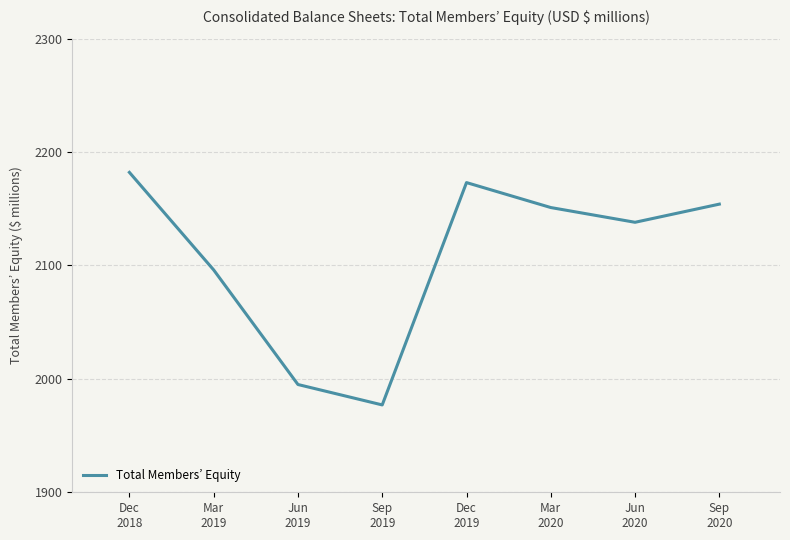

What value does the data have at Sep
2019?

1977